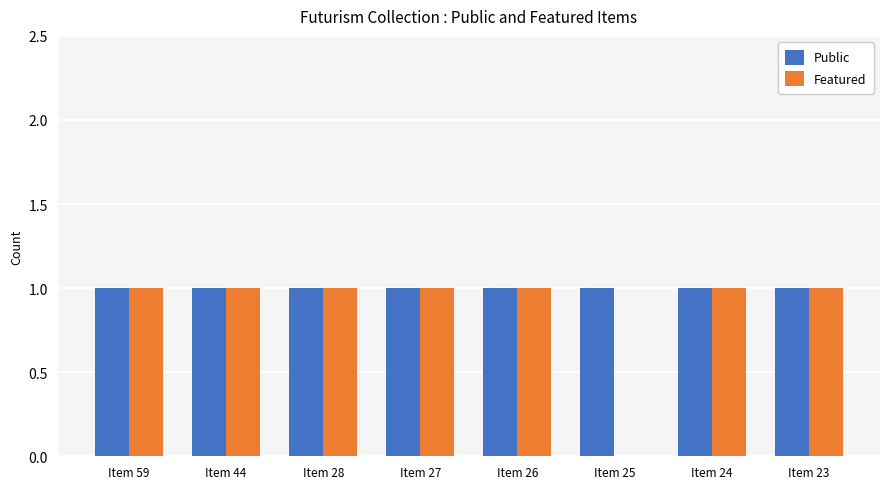

True or false: Public has a value of 1 at Item 44.

True